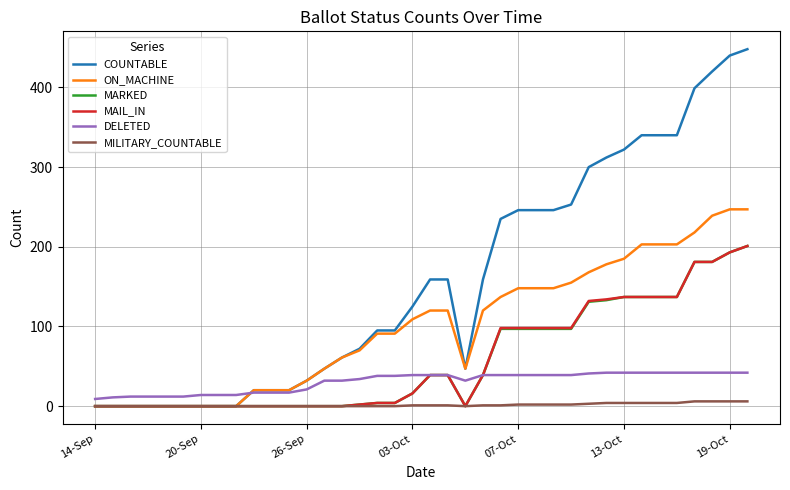

Which series has the largest range (max minus min)?

COUNTABLE